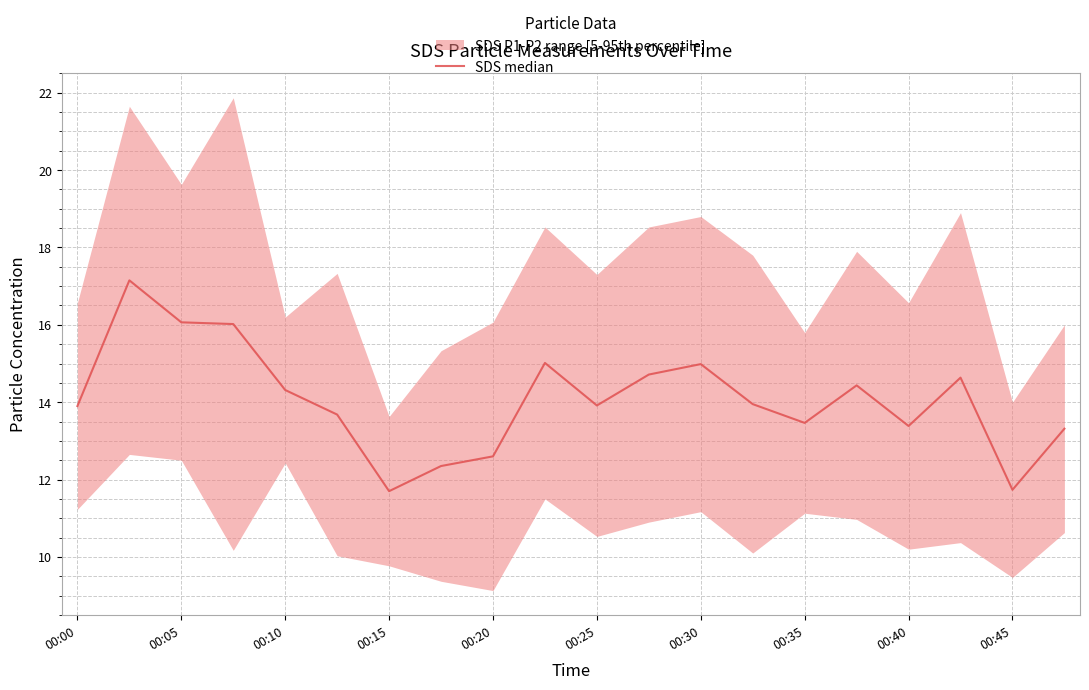

What is the value of the 11th point from the left?

13.9